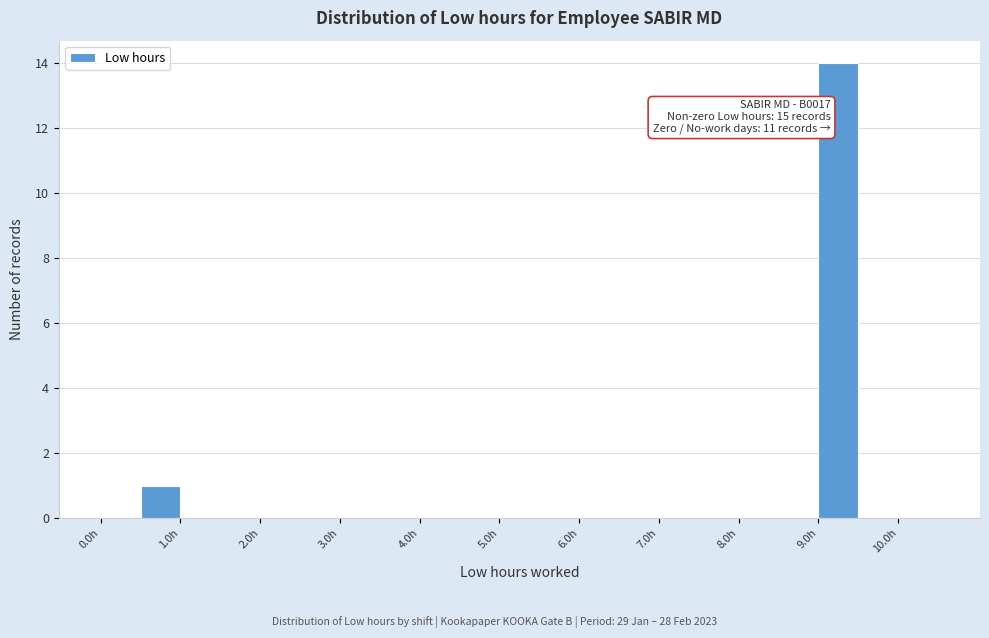

Over which range of the x-axis is the bar tallest?

9.0 to 9.5